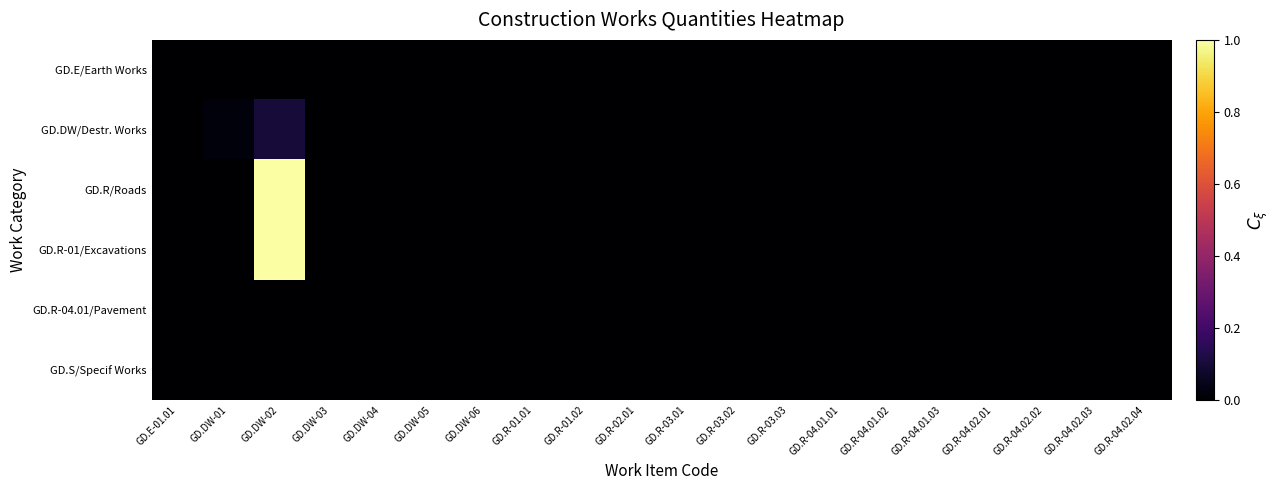

Reading right to left, transcribe all the data shown in this chart.

GD.E/Earth Works: GD.R-04.02.04=0.0	GD.R-04.02.03=0.0	GD.R-04.02.02=0.0	GD.R-04.02.01=0.0	GD.R-04.01.03=0.0	GD.R-04.01.02=0.0	GD.R-04.01.01=0.0	GD.R-03.03=0.0	GD.R-03.02=0.0	GD.R-03.01=0.0	GD.R-02.01=0.0	GD.R-01.02=0.0	GD.R-01.01=0.0	GD.DW-06=0.0	GD.DW-05=0.0	GD.DW-04=0.0	GD.DW-03=0.0	GD.DW-02=0.0	GD.DW-01=0.0	GD.E-01.01=0.0
GD.DW/Destr. Works: GD.R-04.02.04=0.0	GD.R-04.02.03=0.0	GD.R-04.02.02=0.0	GD.R-04.02.01=0.0	GD.R-04.01.03=0.0	GD.R-04.01.02=0.0	GD.R-04.01.01=0.0	GD.R-03.03=0.0	GD.R-03.02=0.0	GD.R-03.01=0.0	GD.R-02.01=0.0	GD.R-01.02=0.0	GD.R-01.01=0.0	GD.DW-06=0.0	GD.DW-05=0.0	GD.DW-04=0.0	GD.DW-03=0.0	GD.DW-02=0.1	GD.DW-01=0.0	GD.E-01.01=0.0
GD.R/Roads: GD.R-04.02.04=0.0	GD.R-04.02.03=0.0	GD.R-04.02.02=0.0	GD.R-04.02.01=0.0	GD.R-04.01.03=0.0	GD.R-04.01.02=0.0	GD.R-04.01.01=0.0	GD.R-03.03=0.0	GD.R-03.02=0.0	GD.R-03.01=0.0	GD.R-02.01=0.0	GD.R-01.02=0.0	GD.R-01.01=0.0	GD.DW-06=0.0	GD.DW-05=0.0	GD.DW-04=0.0	GD.DW-03=0.0	GD.DW-02=1.0	GD.DW-01=0.0	GD.E-01.01=0.0
GD.R-01/Excavations: GD.R-04.02.04=0.0	GD.R-04.02.03=0.0	GD.R-04.02.02=0.0	GD.R-04.02.01=0.0	GD.R-04.01.03=0.0	GD.R-04.01.02=0.0	GD.R-04.01.01=0.0	GD.R-03.03=0.0	GD.R-03.02=0.0	GD.R-03.01=0.0	GD.R-02.01=0.0	GD.R-01.02=0.0	GD.R-01.01=0.0	GD.DW-06=0.0	GD.DW-05=0.0	GD.DW-04=0.0	GD.DW-03=0.0	GD.DW-02=1.0	GD.DW-01=0.0	GD.E-01.01=0.0
GD.R-04.01/Pavement: GD.R-04.02.04=0.0	GD.R-04.02.03=0.0	GD.R-04.02.02=0.0	GD.R-04.02.01=0.0	GD.R-04.01.03=0.0	GD.R-04.01.02=0.0	GD.R-04.01.01=0.0	GD.R-03.03=0.0	GD.R-03.02=0.0	GD.R-03.01=0.0	GD.R-02.01=0.0	GD.R-01.02=0.0	GD.R-01.01=0.0	GD.DW-06=0.0	GD.DW-05=0.0	GD.DW-04=0.0	GD.DW-03=0.0	GD.DW-02=0.0	GD.DW-01=0.0	GD.E-01.01=0.0
GD.S/Specif Works: GD.R-04.02.04=0.0	GD.R-04.02.03=0.0	GD.R-04.02.02=0.0	GD.R-04.02.01=0.0	GD.R-04.01.03=0.0	GD.R-04.01.02=0.0	GD.R-04.01.01=0.0	GD.R-03.03=0.0	GD.R-03.02=0.0	GD.R-03.01=0.0	GD.R-02.01=0.0	GD.R-01.02=0.0	GD.R-01.01=0.0	GD.DW-06=0.0	GD.DW-05=0.0	GD.DW-04=0.0	GD.DW-03=0.0	GD.DW-02=0.0	GD.DW-01=0.0	GD.E-01.01=0.0